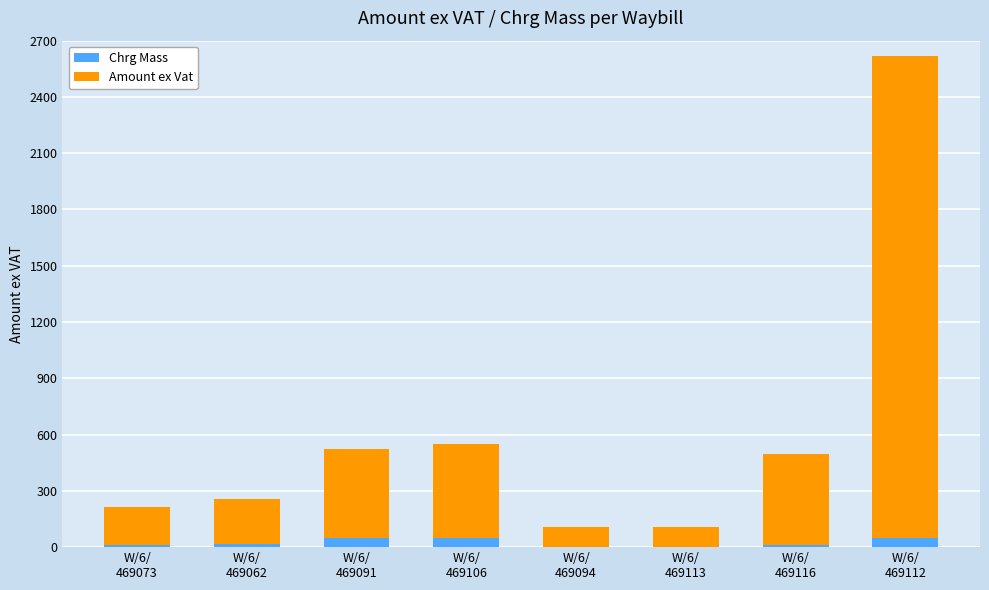

The value of Chrg Mass at W/6/
469112 is 50.0. True or false?

True